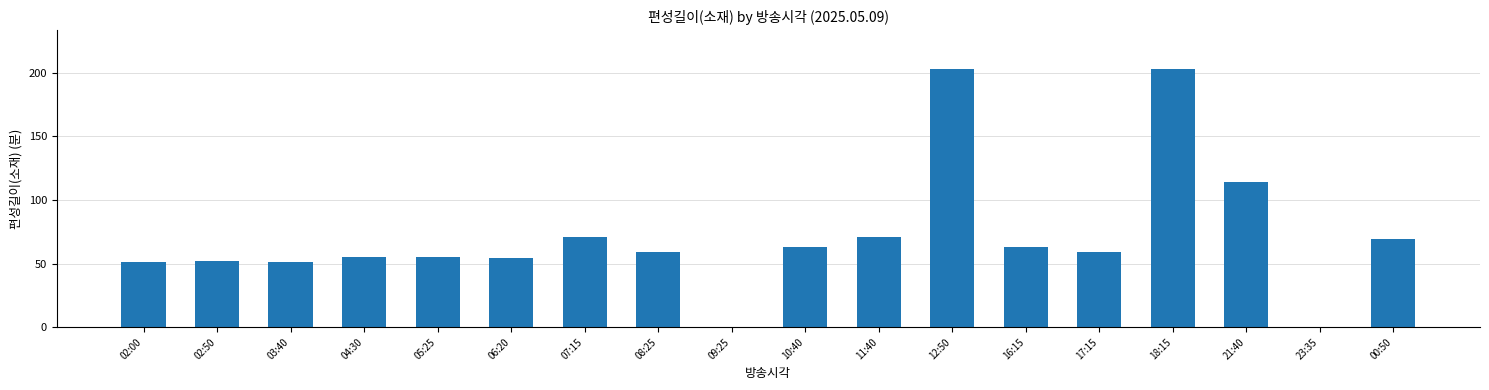

What is the maximum value shown in the chart?

203